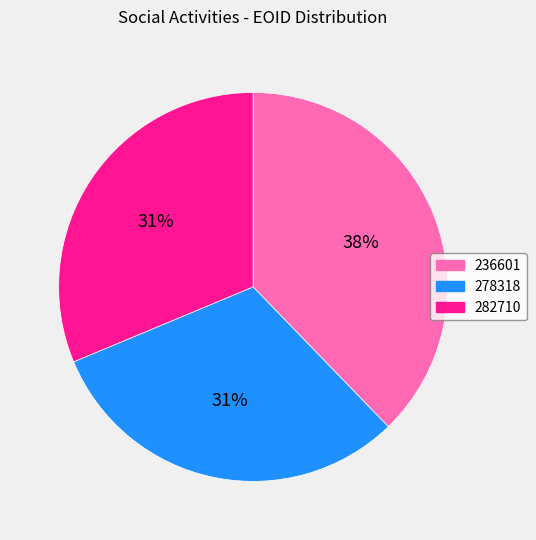

Do 236601 and 282710 together represent more than half of the pie?

Yes